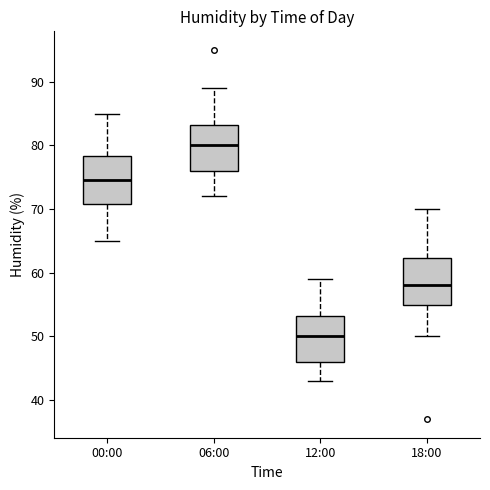

Where is the lower edge of the box for 12:00 on the y-axis? The values are not printed on the chart, so give them approximately, as read against the axis.

46